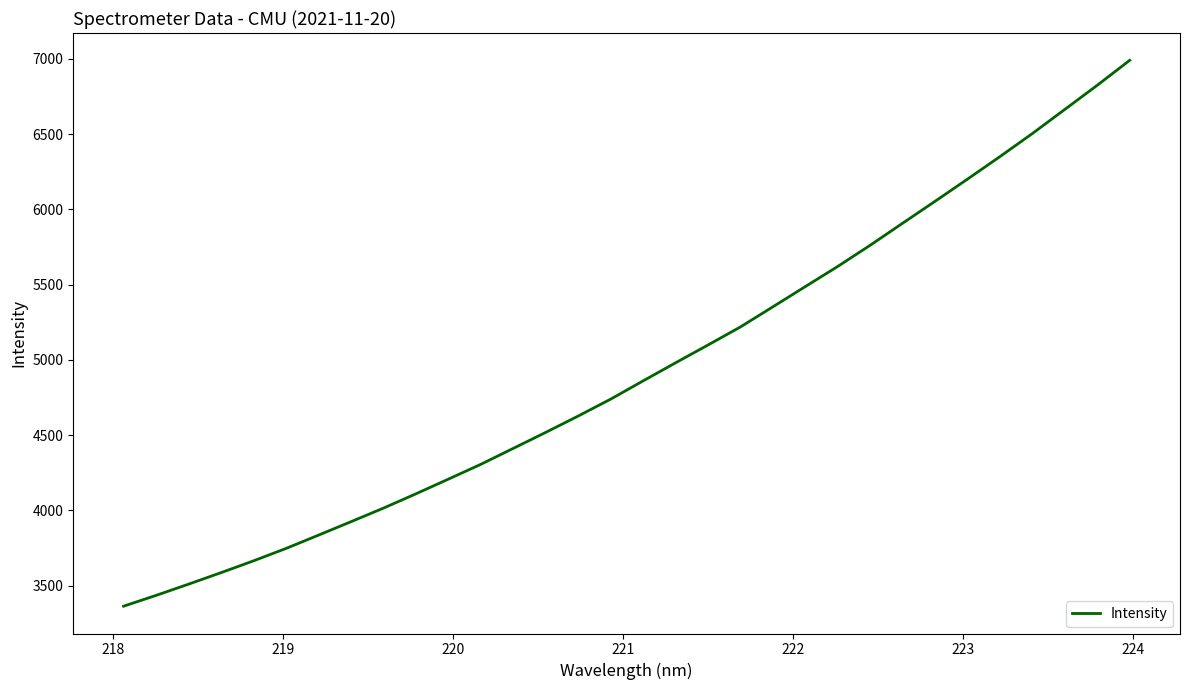

What is the minimum value shown in the chart?

3363.6